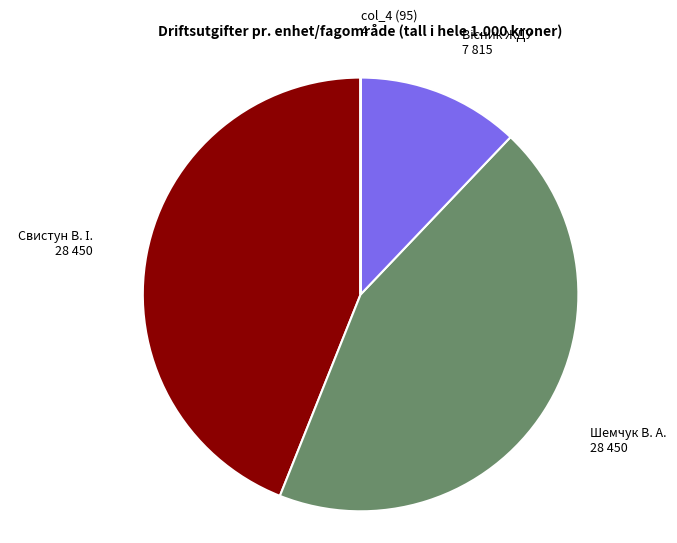

The Шемчук В. А. slice represents 36% of the pie. True or false?

False